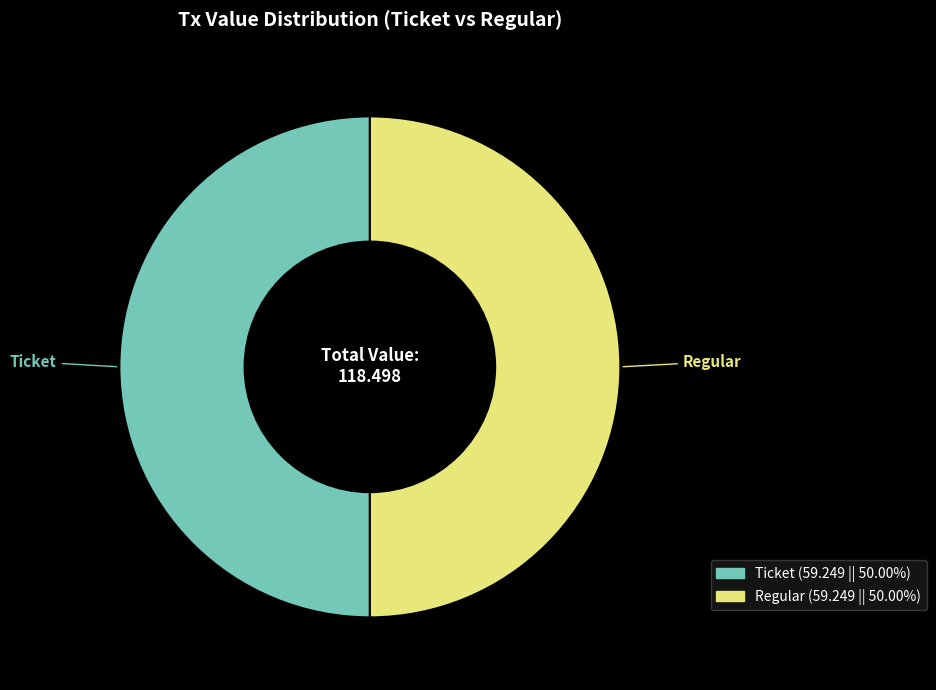

Is the sum of Regular and Ticket greater than half?

Yes